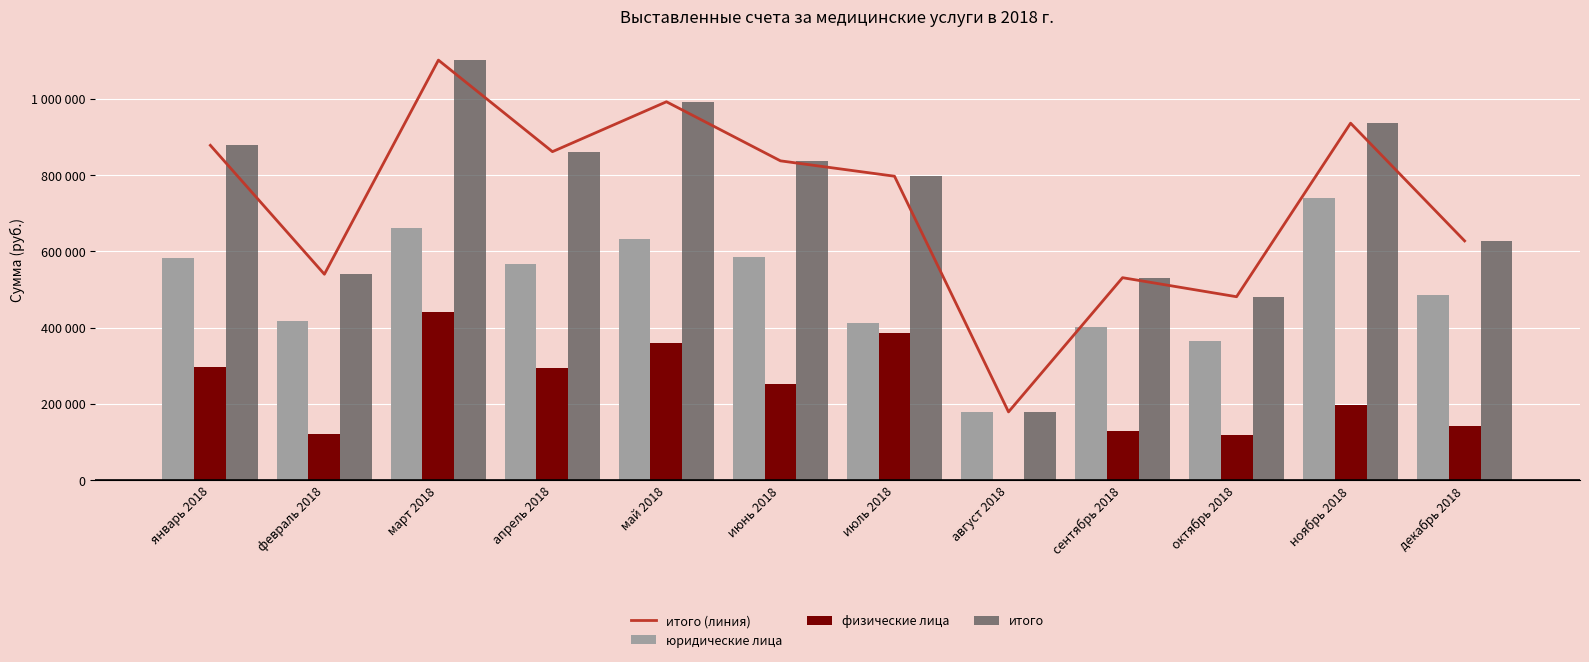

What position from the right is июнь 2018?

7